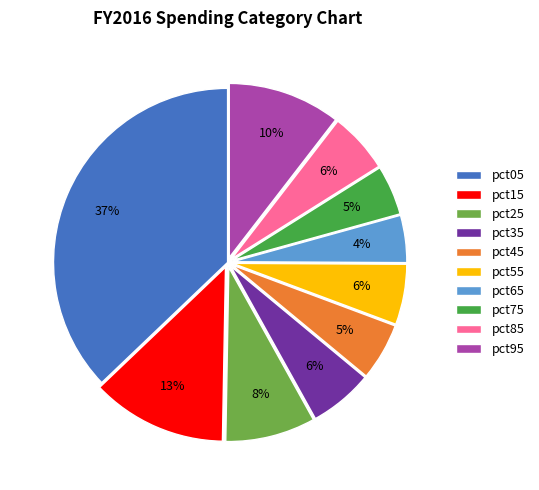

Is there any slice that represents more than half of the pie?

No